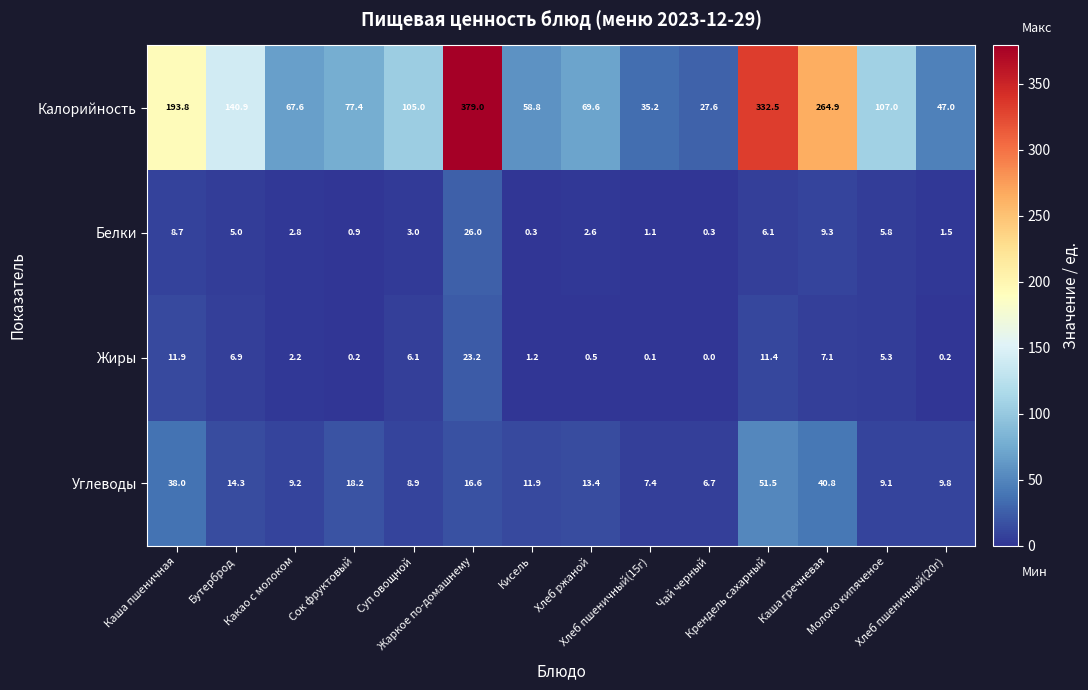

What is the difference between the second highest and second lowest values in the Углеводы series?

33.4